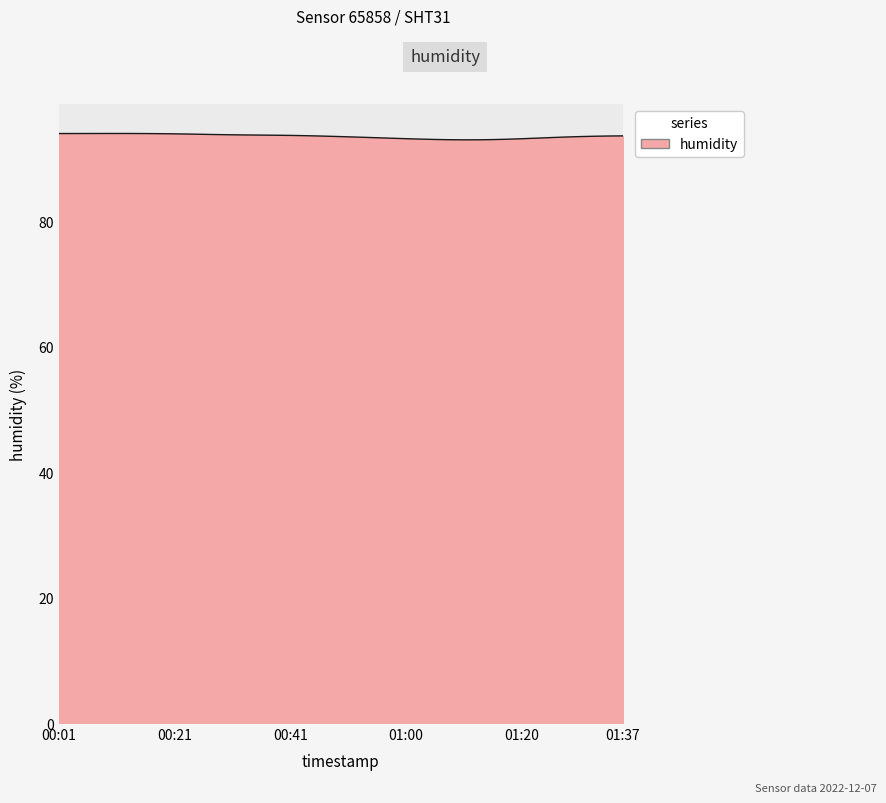

What is the minimum value shown in the chart?

93.0